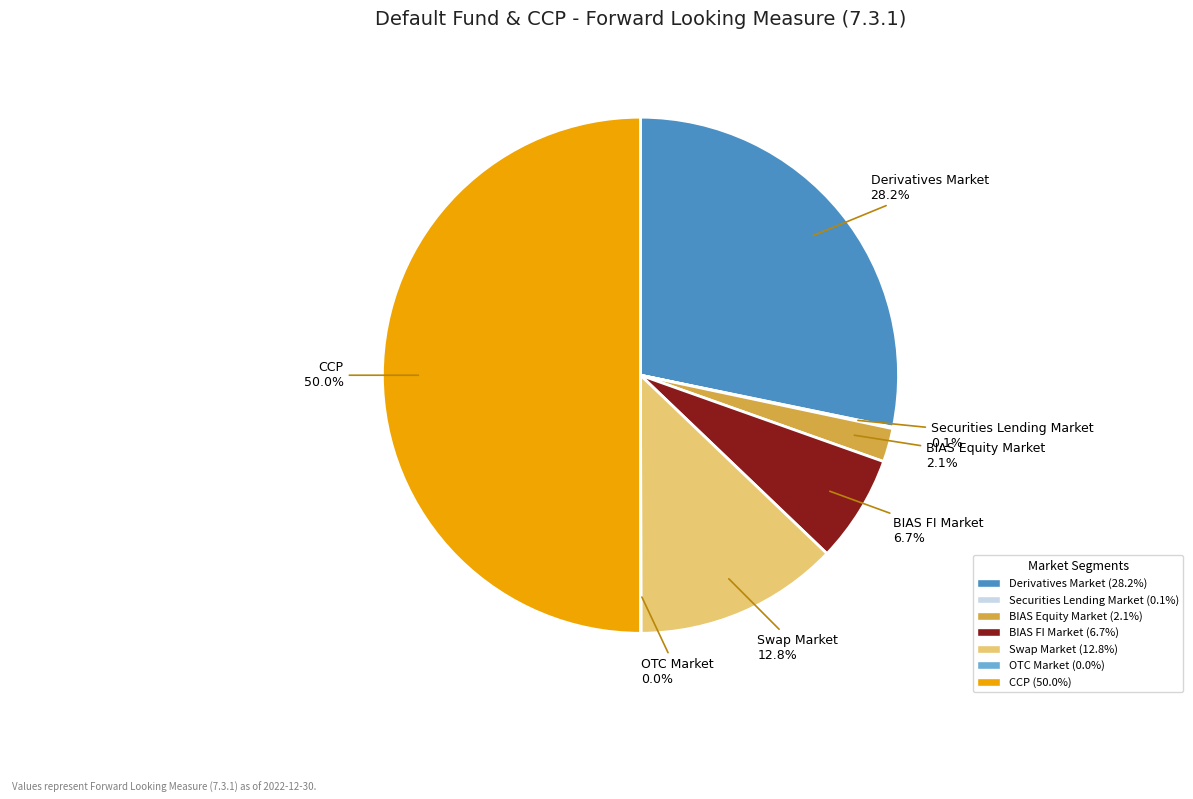

Combined, do BIAS FI Market and CCP account for over 50%?

Yes